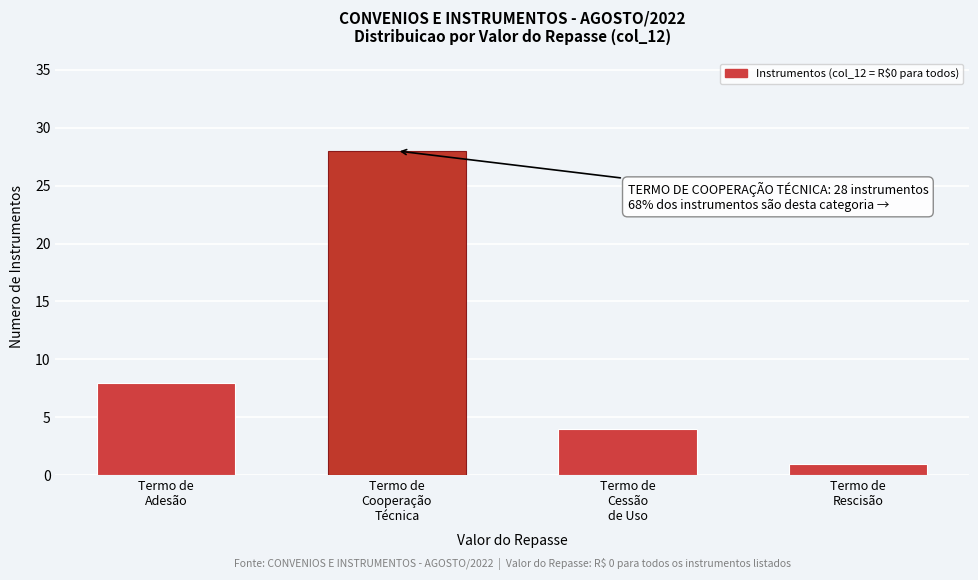

What is the greatest value displayed?

28